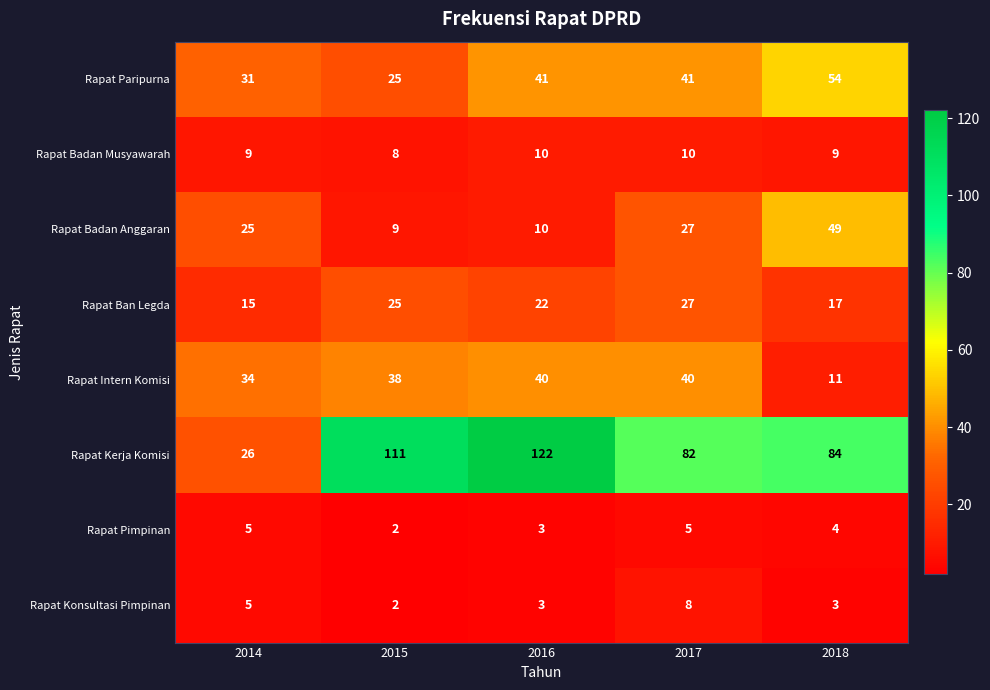

What is the maximum value shown in the chart?

122